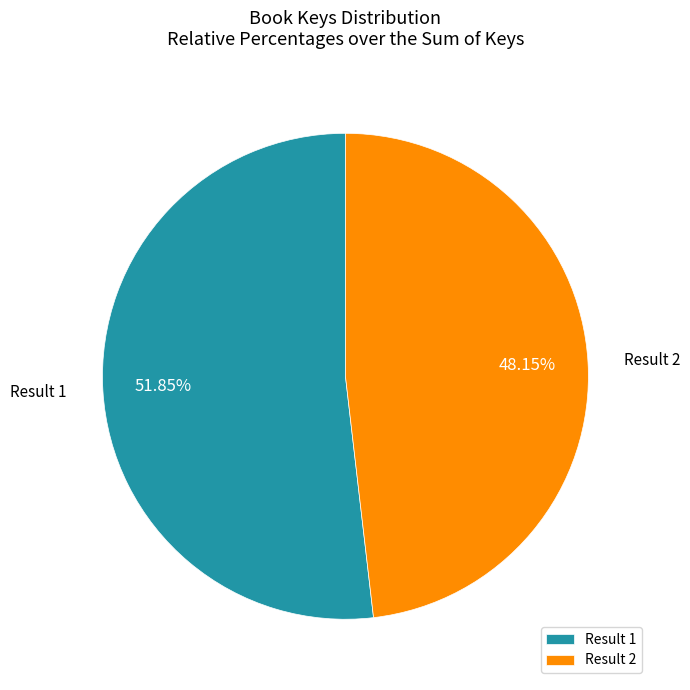

Which has a higher value, Result 2 or Result 1?

Result 1